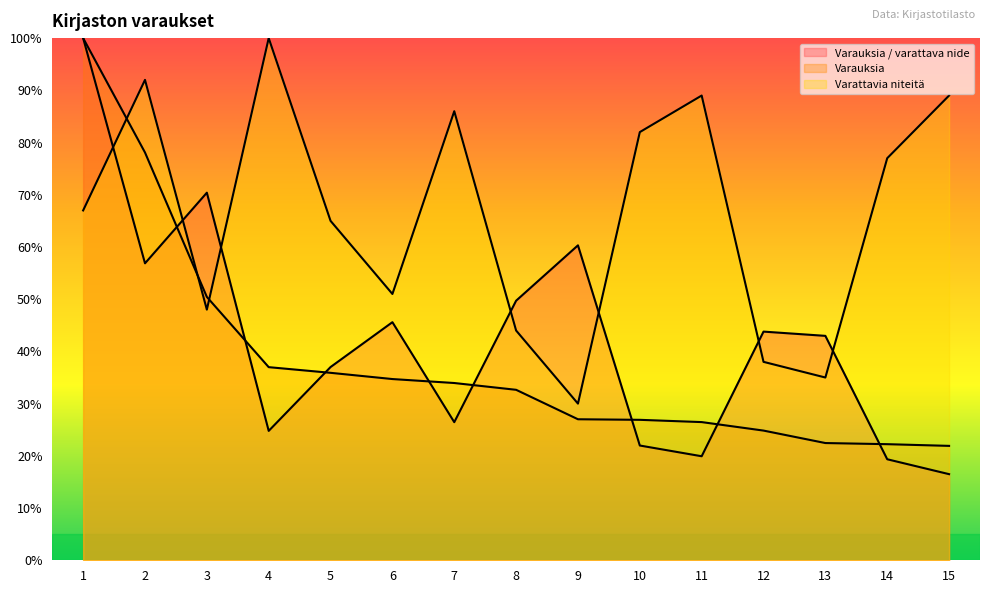

What is the value of the Varauksia / varattava nide point at the 8th from the left?

49.7